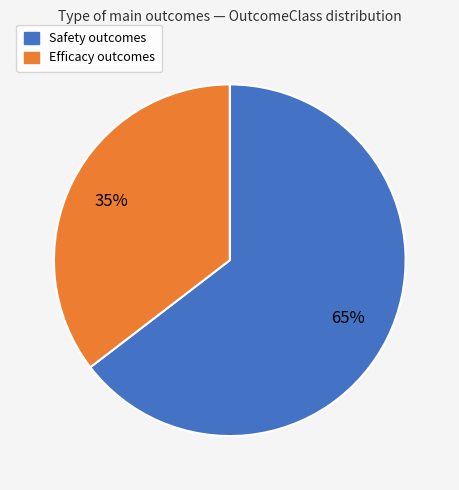

To the nearest percent, what percentage of the pie is Safety?

65%